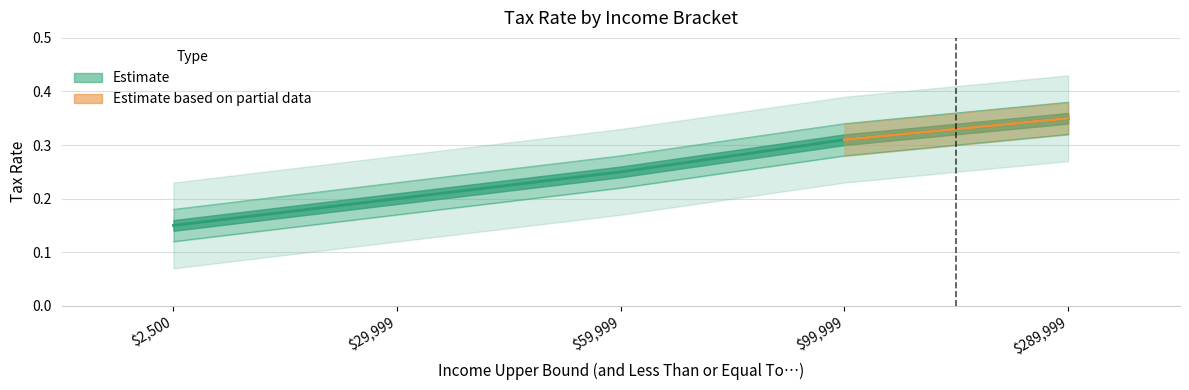

Count the Tax Rate Lower values in the range 0 to 1.

5